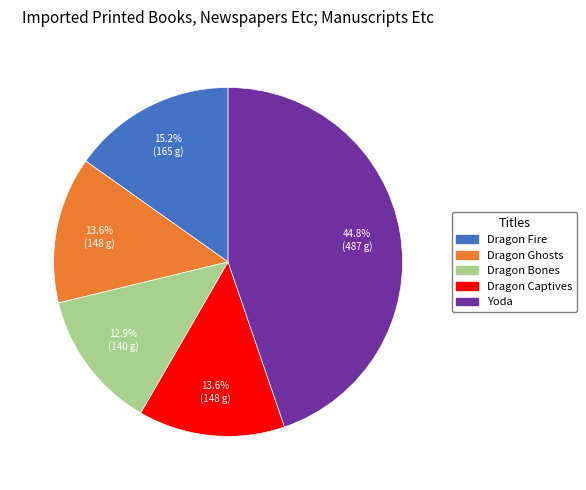

Which slice is the smallest?

Dragon Bones